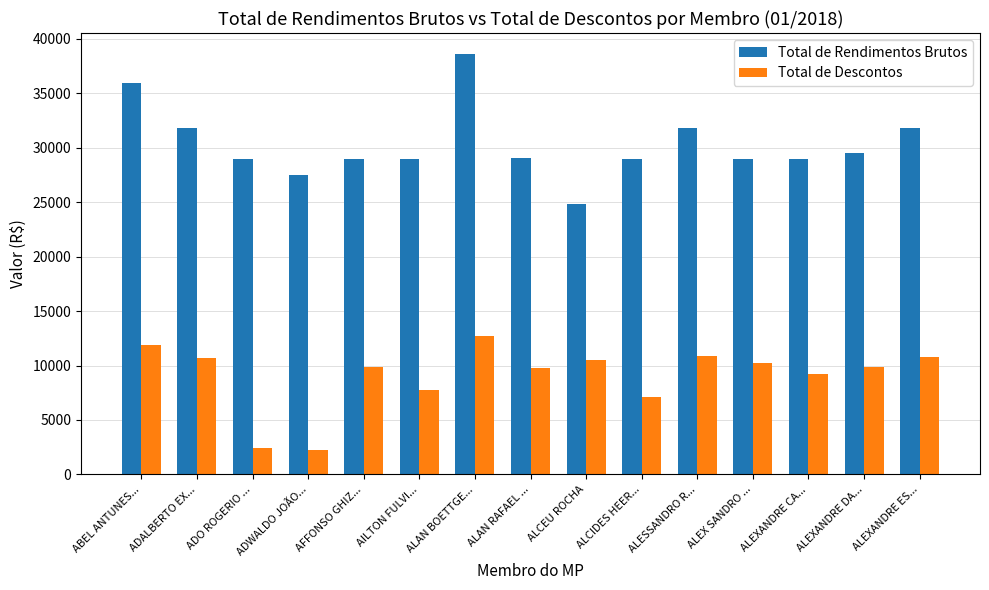

How many distinct data groups are displayed?

2